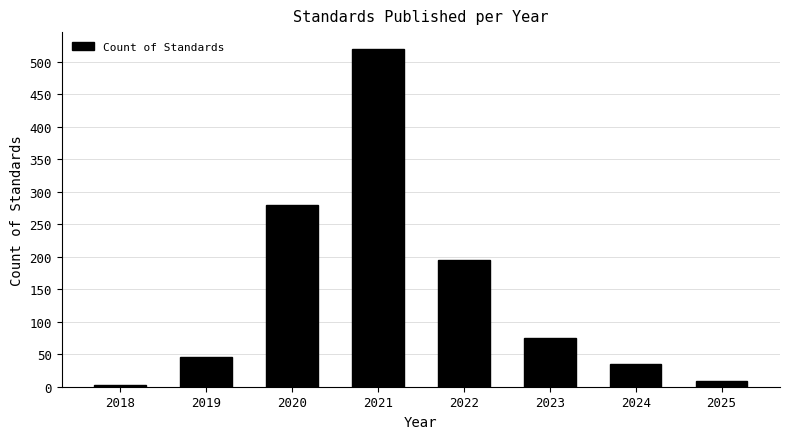

Reading right to left, extract all data points from this chart.

2025=9	2024=35	2023=75	2022=195	2021=520	2020=280	2019=45	2018=3